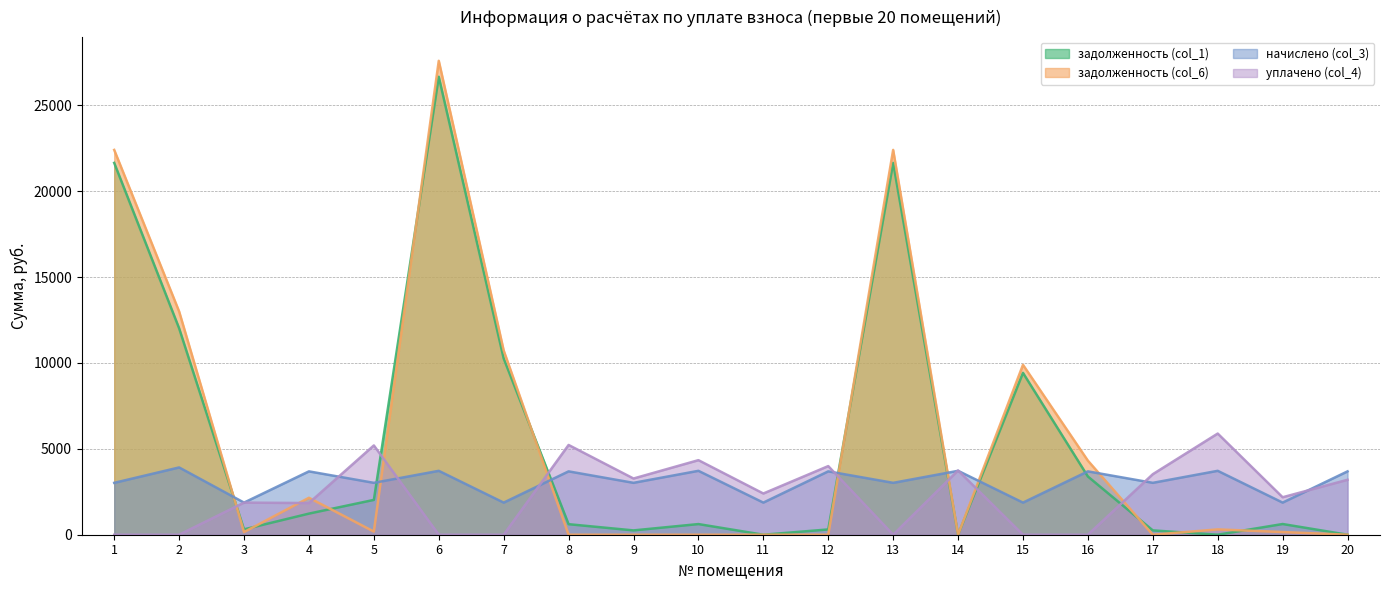

Which label corresponds to the largest value in the chart?

6